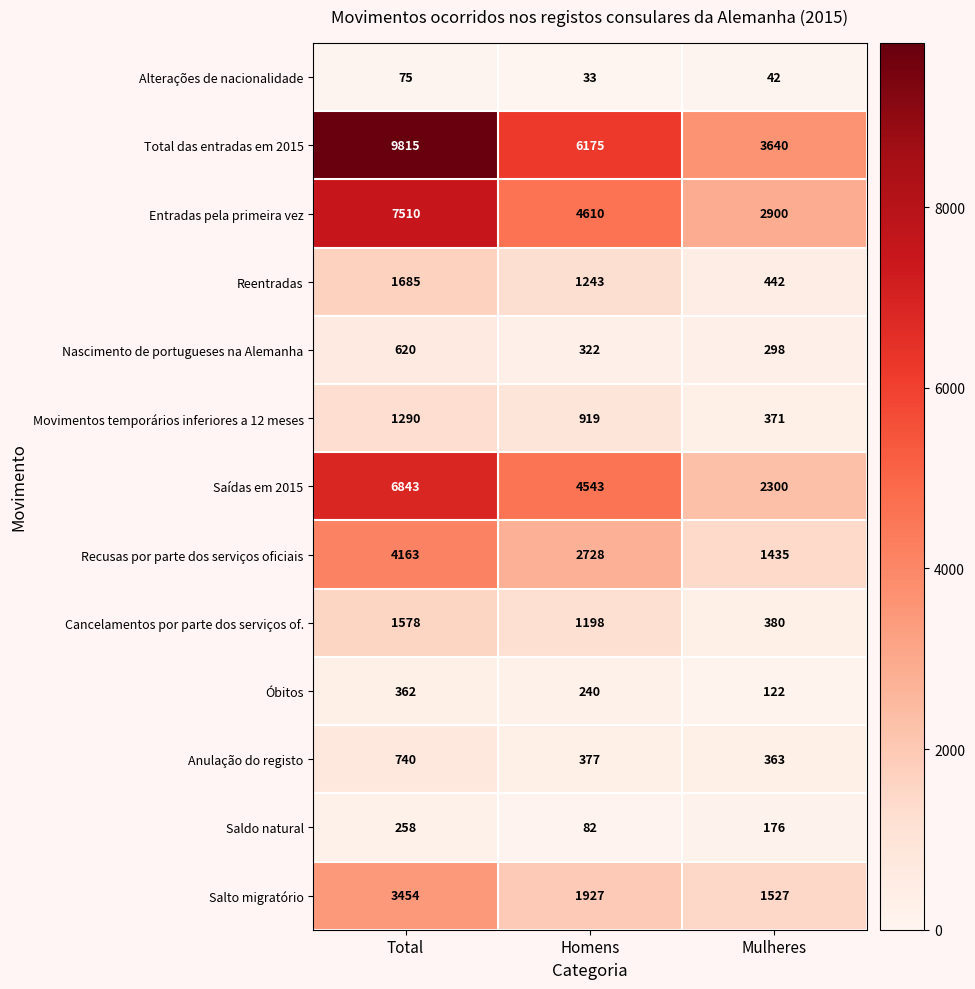

Which series has the largest total across all categories?

Total das entradas em 2015